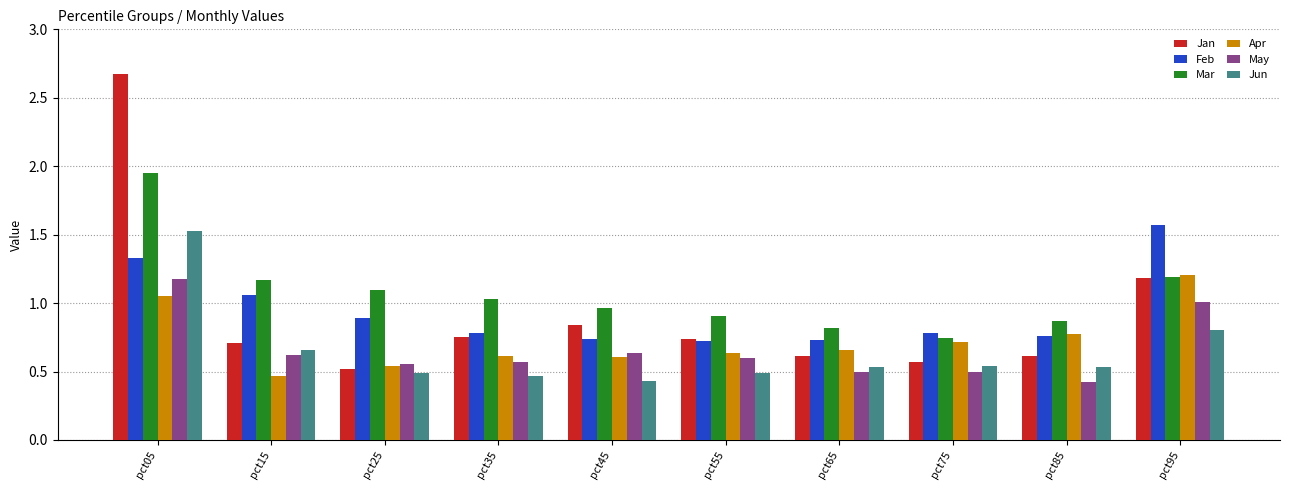

Which series has the largest range (max minus min)?

Jan